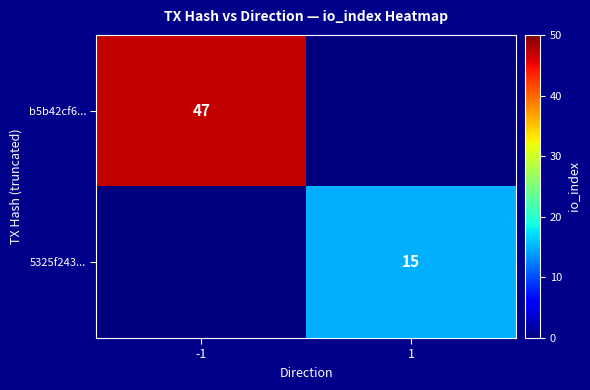

Is it true that b5b42cf6... equals 47 at -1?

True